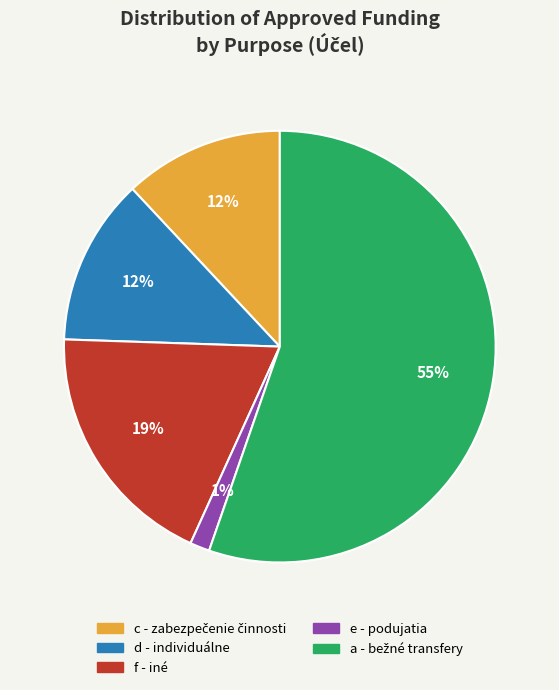

To the nearest percent, what is the average slice percentage?

20%